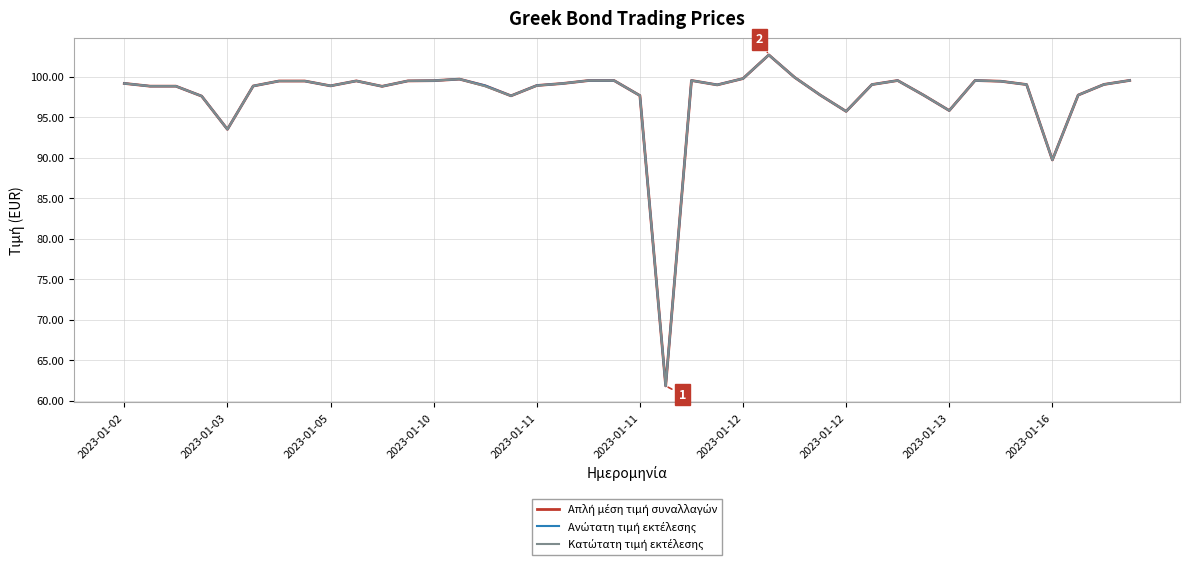

What is the greatest value displayed?

102.7